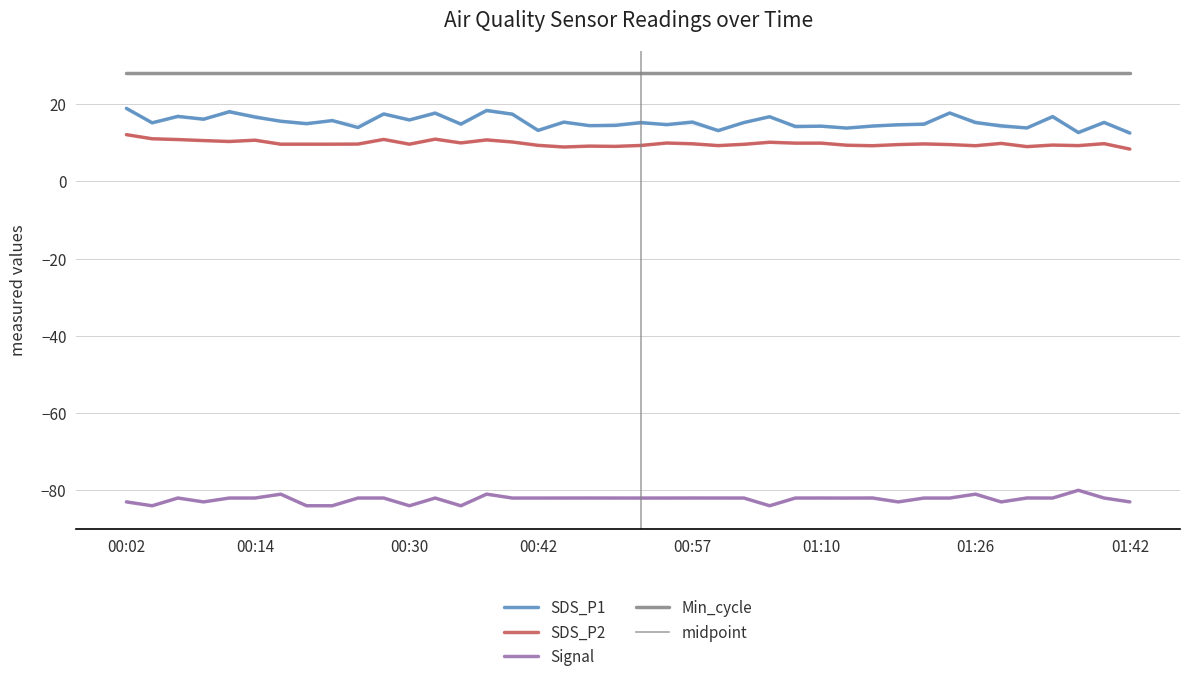

The SDS_P1 series shows 9.2 at 00:07. True or false?

False